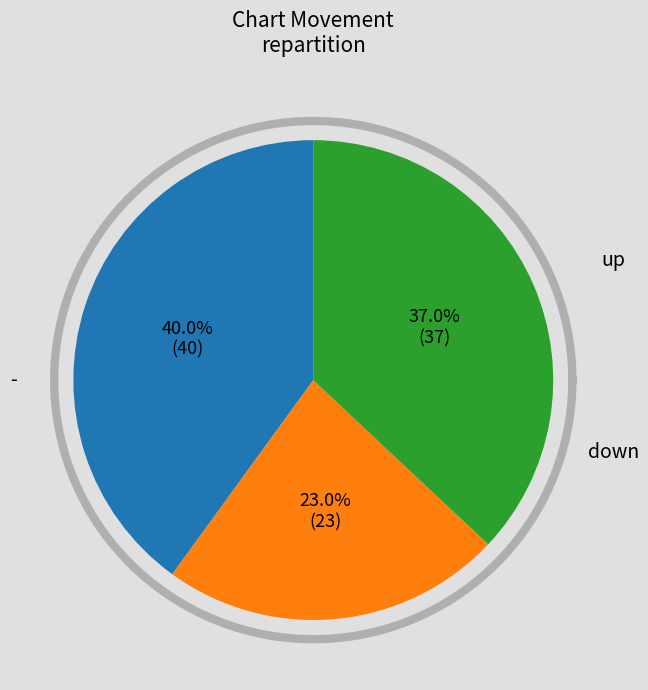

How much of the chart is everything except down?

77.0%